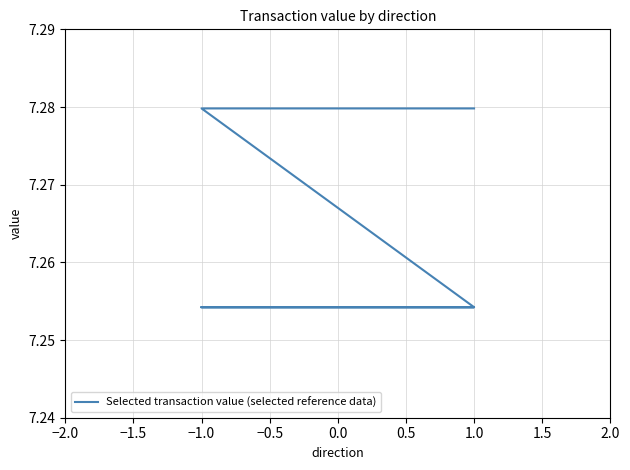

What is the approximate value at −1.0?

7.3